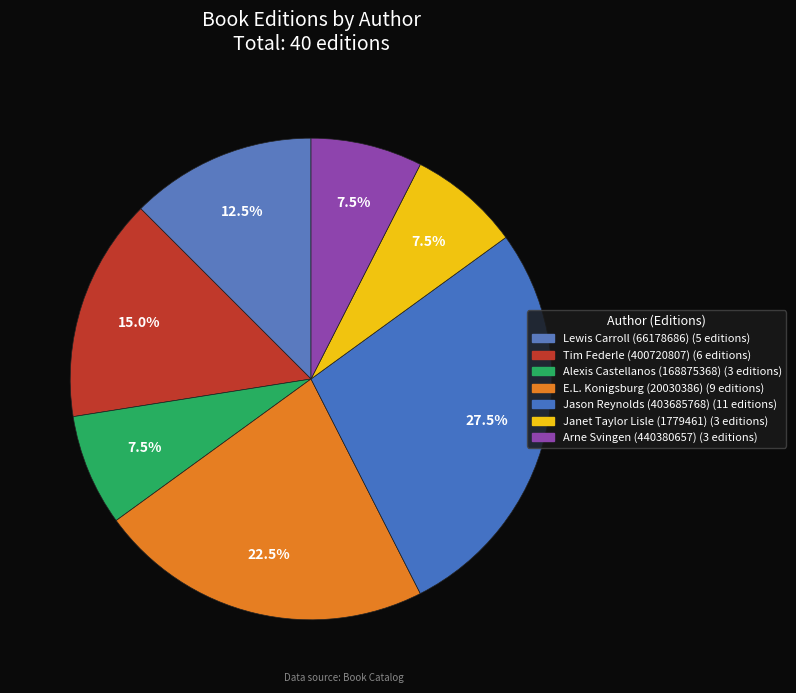

How many segments does this pie chart have?

7